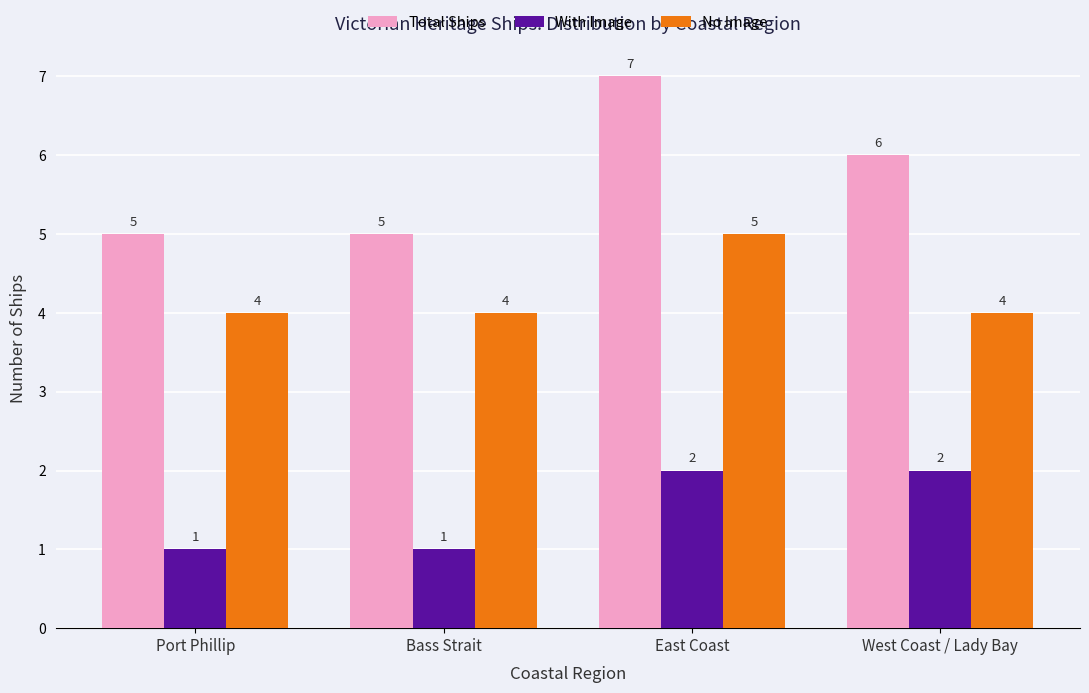

At Bass Strait, list the series in order from largest to smallest.

Total Ships, No Image, With Image